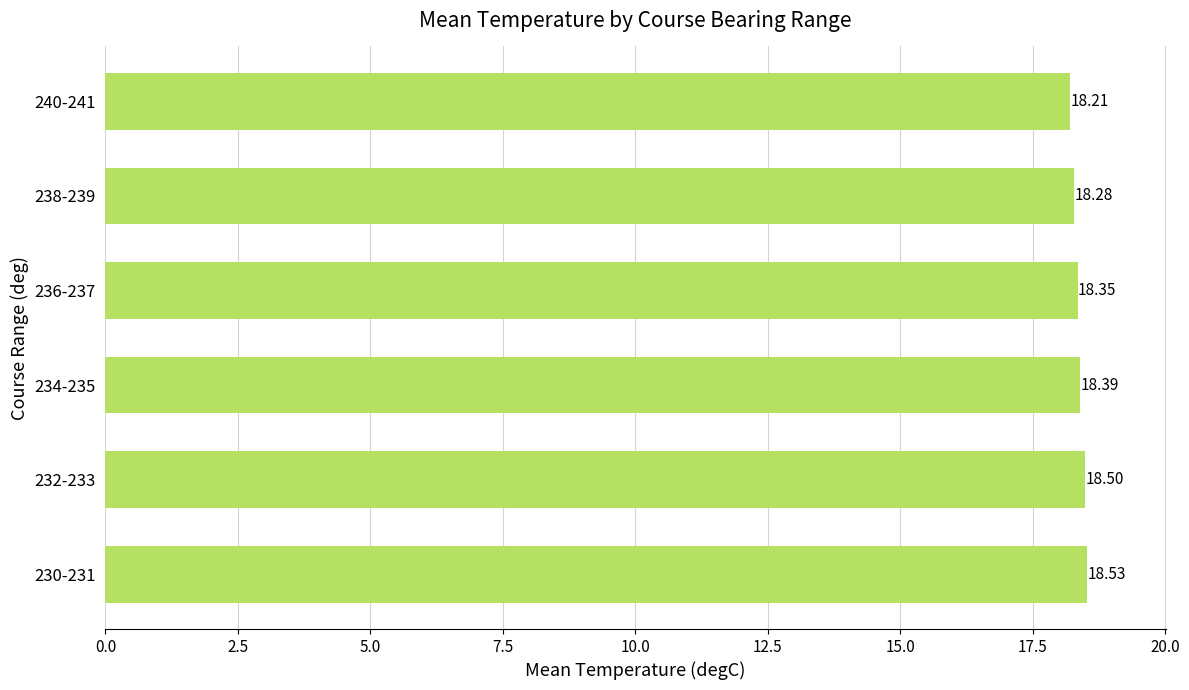

List the labels in order of value, smallest first.

240-241, 238-239, 236-237, 234-235, 232-233, 230-231